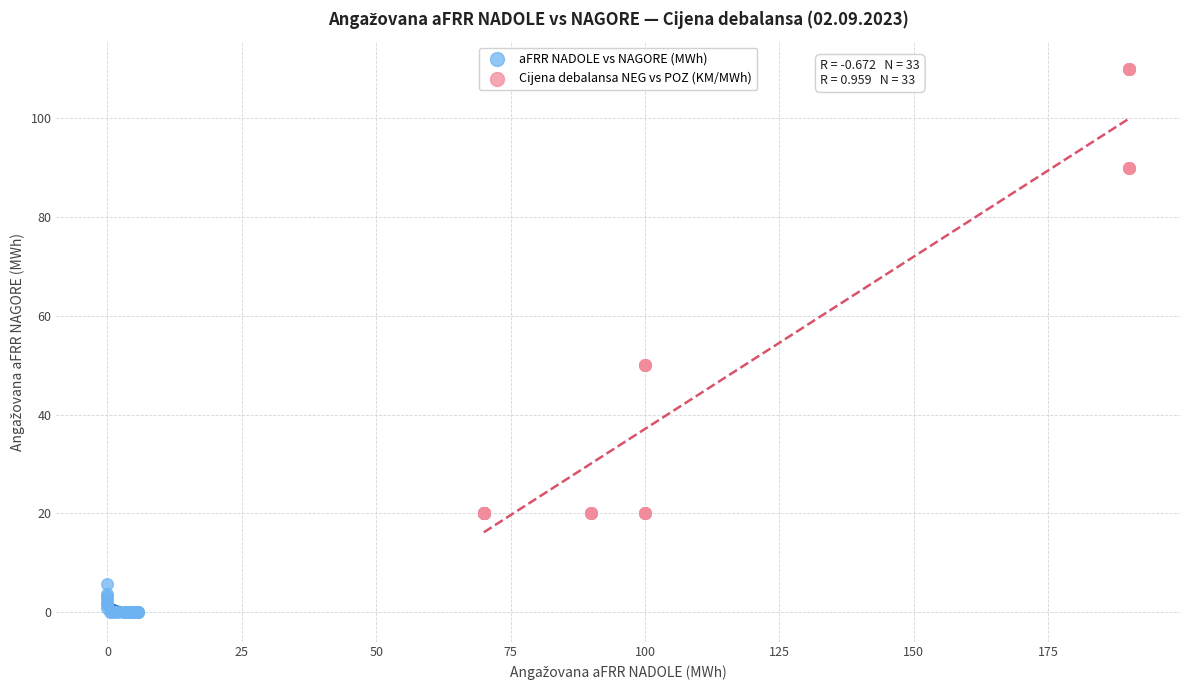

Which series reaches the minimum Y coordinate?

aFRR NADOLE vs NAGORE (MWh)